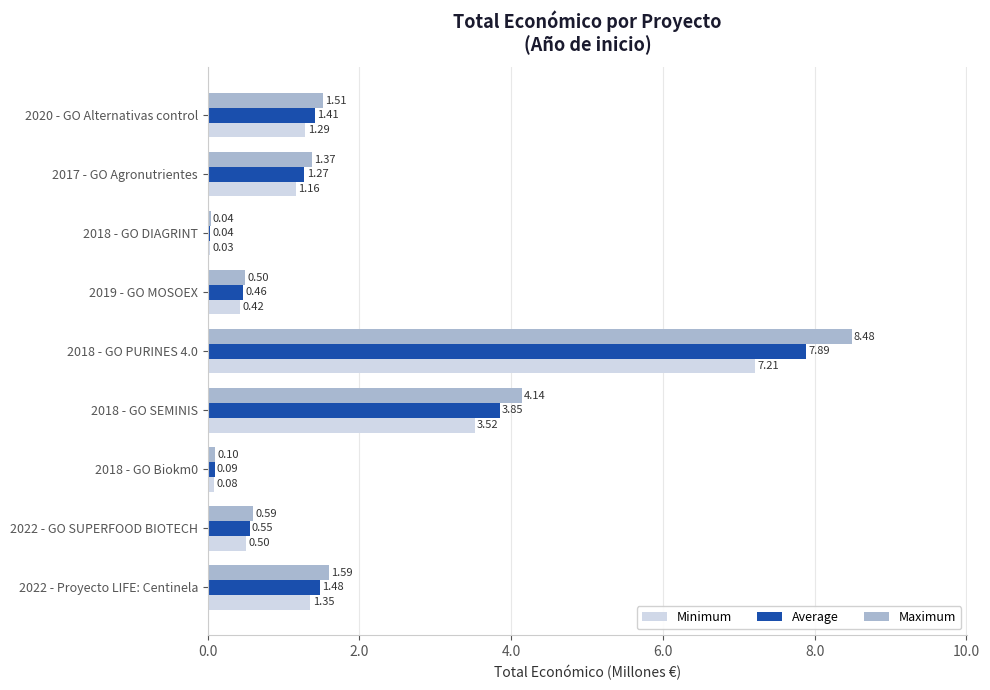

What is the highest value of the Maximum series?

8.5